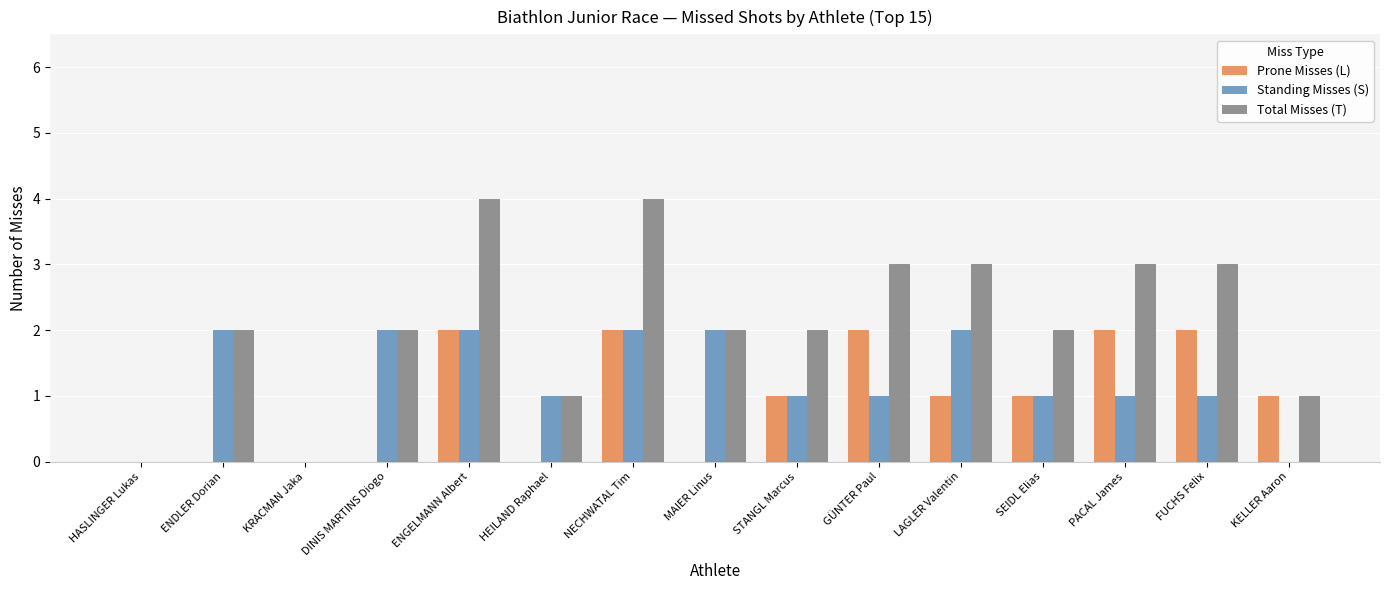

Is the value of Standing Misses (S) at HASLINGER Lukas greater than the value of Prone Misses (L) at PACAL James?

No